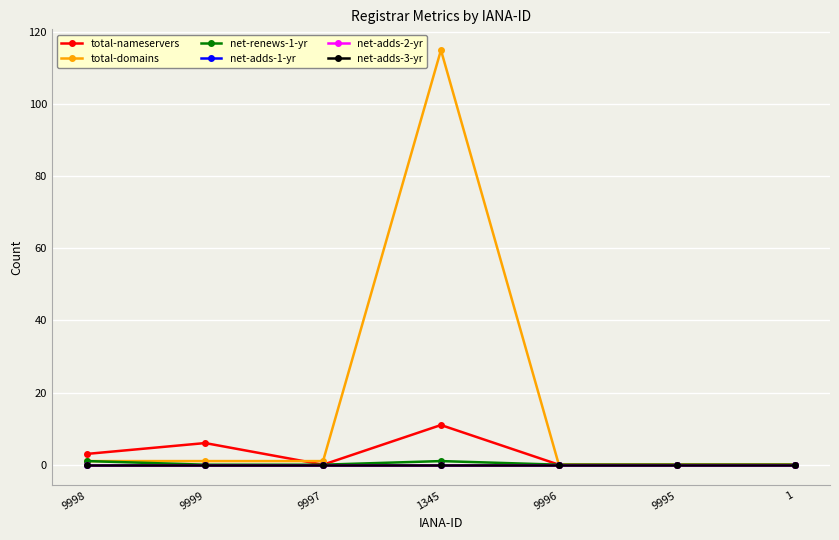

What is the difference between the highest and lowest values at 9998?

3